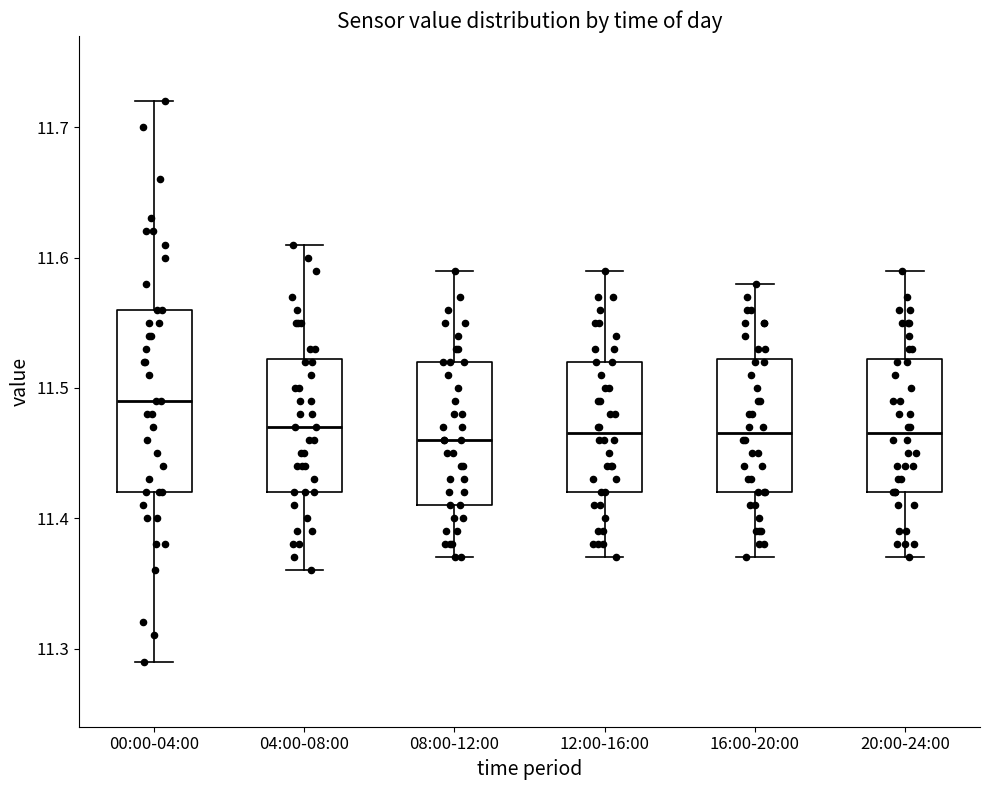

Which box is the tallest, from its lower edge to its upper edge?

00:00-04:00